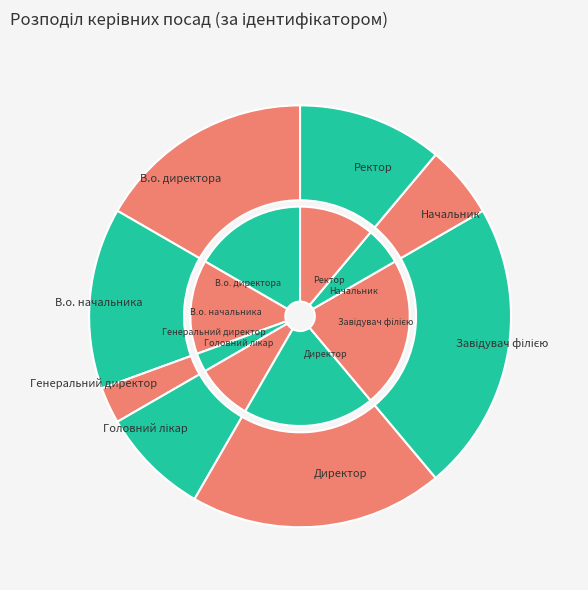

True or false: В.о. директора accounts for 24% of the total.

False